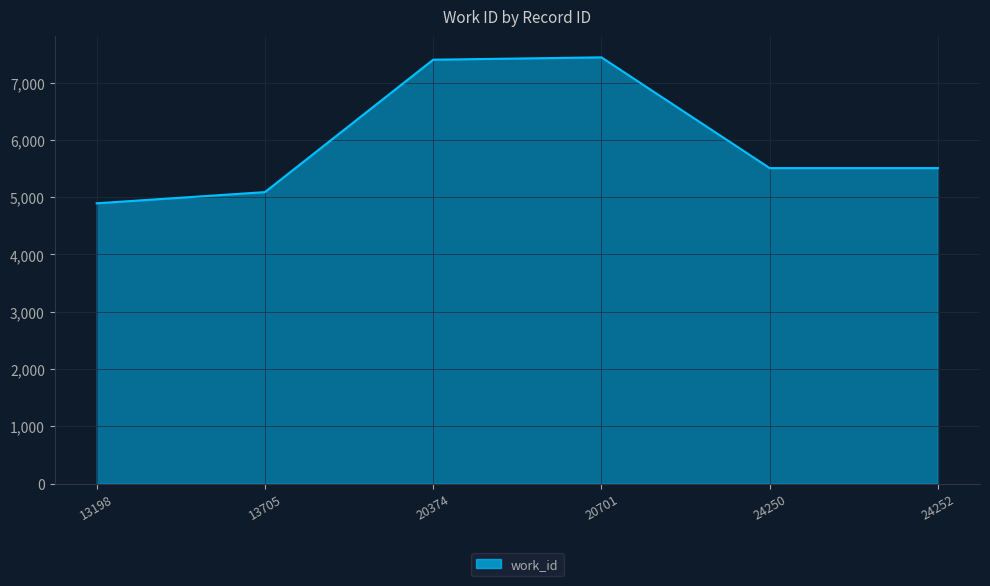

The chart shows a value of 5507 at 24252. True or false?

True